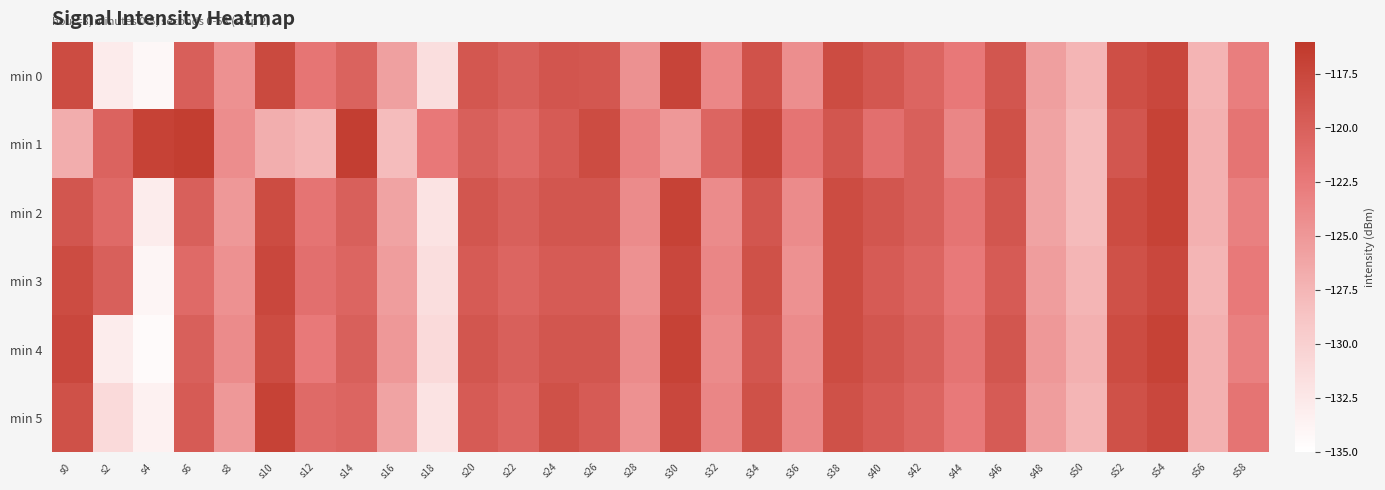

Which series has the largest range (max minus min)?

min 4